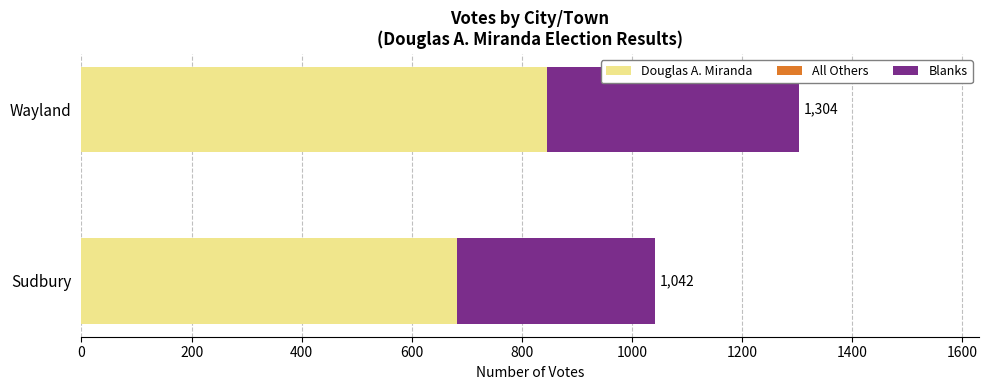

At how many categories does at least one series exceed 376?

2